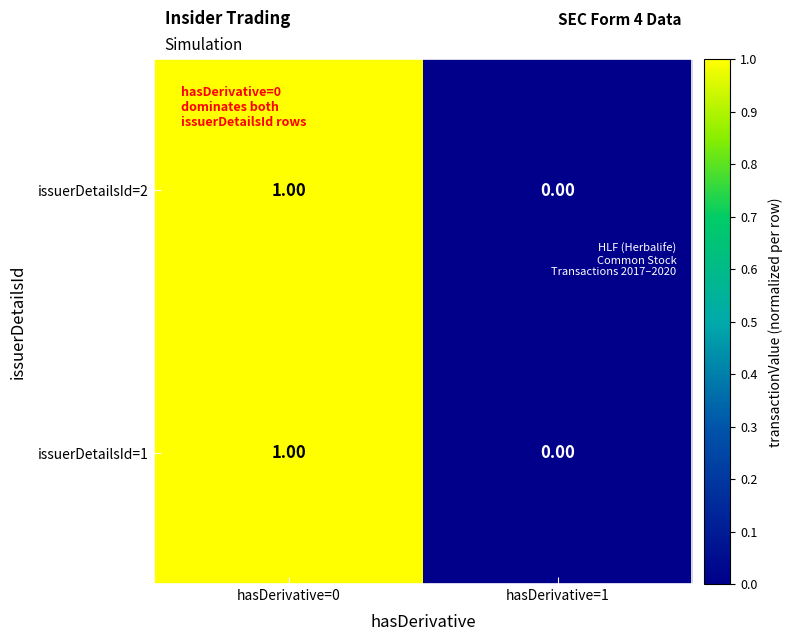

At which category is the sum across all series the highest?

hasDerivative=0